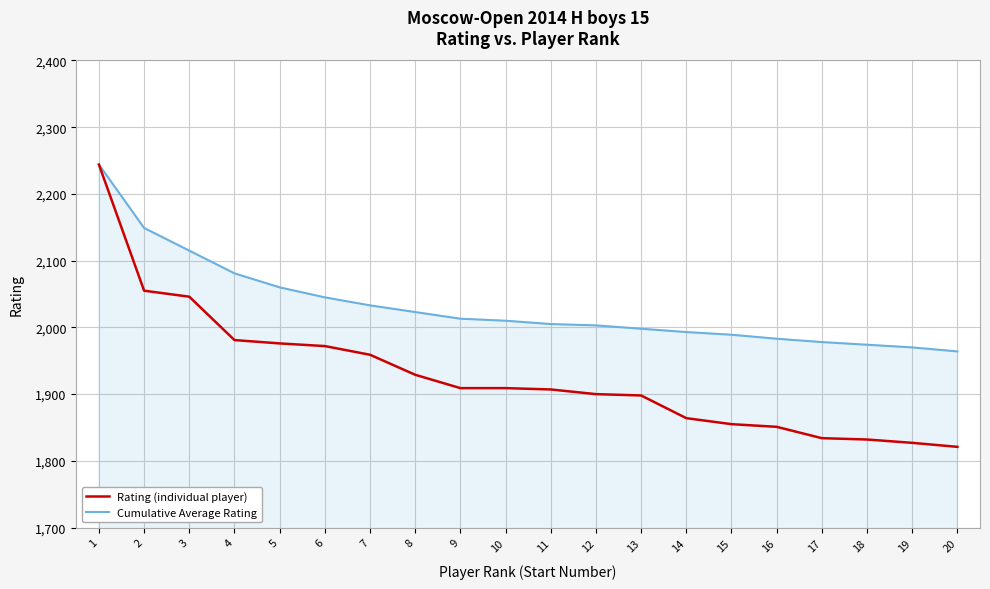

Does the chart display data point markers on the line(s)?

No